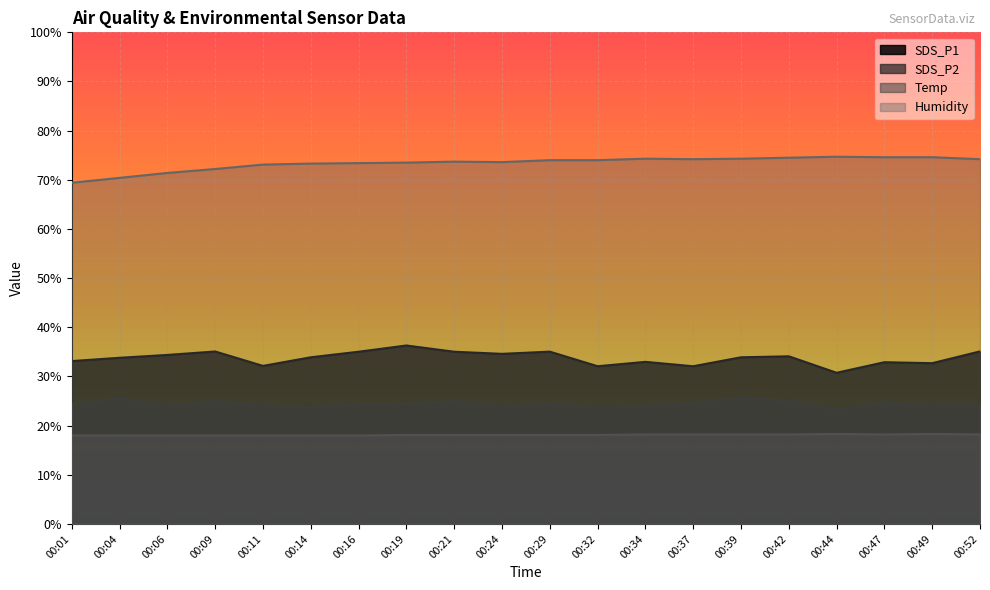

Which series has the largest total across all categories?

Humidity